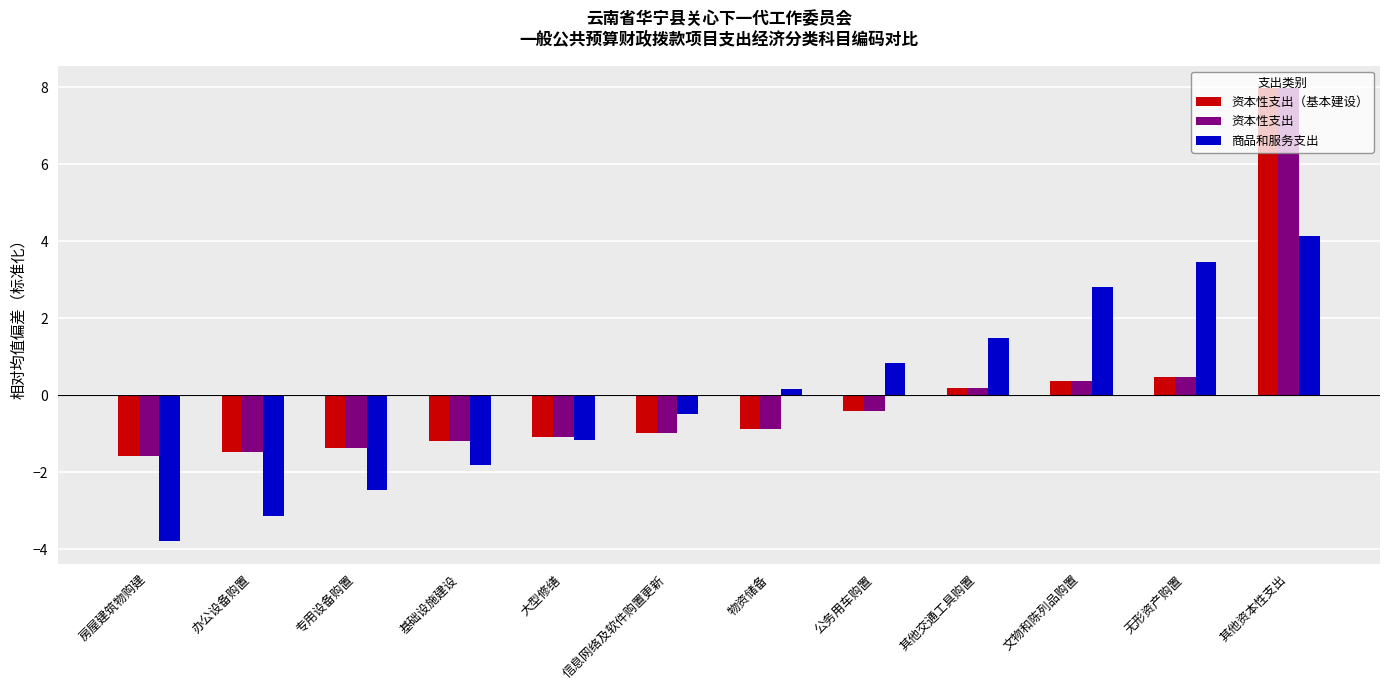

Reading right to left, list all the values displayed in this chart.

资本性支出（基本建设）: 8.0	0.5	0.4	0.2	-0.4	-0.9	-1.0	-1.1	-1.2	-1.4	-1.5	-1.6
资本性支出: 8.0	0.5	0.4	0.2	-0.4	-0.9	-1.0	-1.1	-1.2	-1.4	-1.5	-1.6
商品和服务支出: 4.1	3.5	2.8	1.5	0.8	0.2	-0.5	-1.2	-1.8	-2.5	-3.1	-3.8